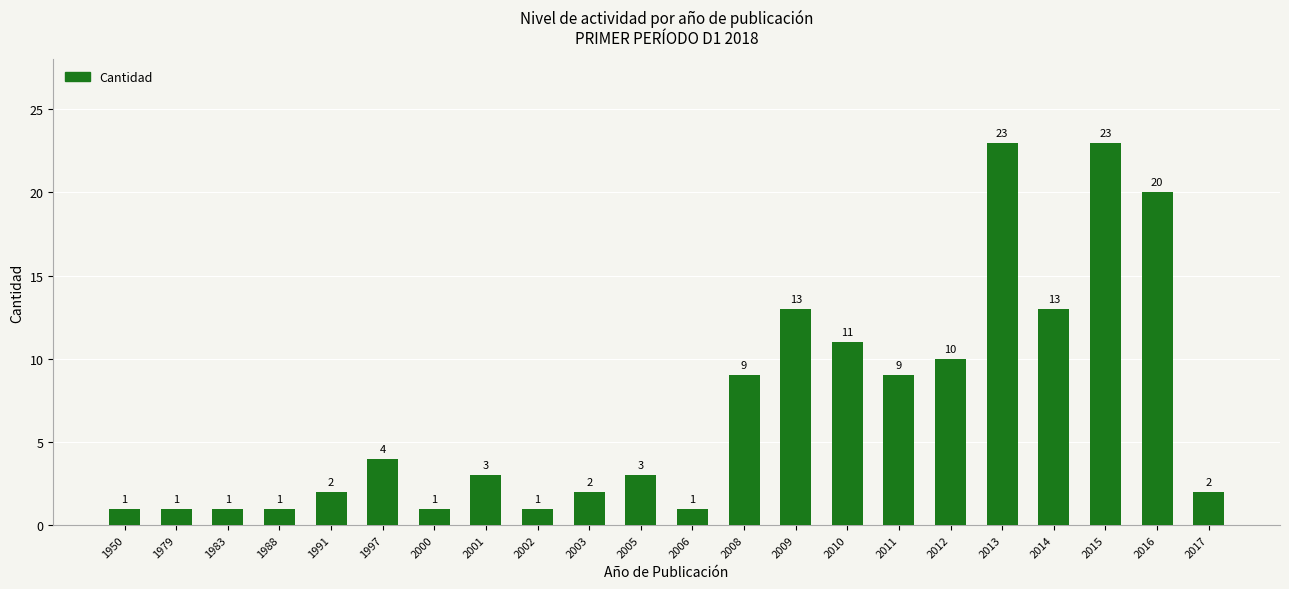

Reading left to right, what are all the values shown in this chart?

1950=1	1979=1	1983=1	1988=1	1991=2	1997=4	2000=1	2001=3	2002=1	2003=2	2005=3	2006=1	2008=9	2009=13	2010=11	2011=9	2012=10	2013=23	2014=13	2015=23	2016=20	2017=2